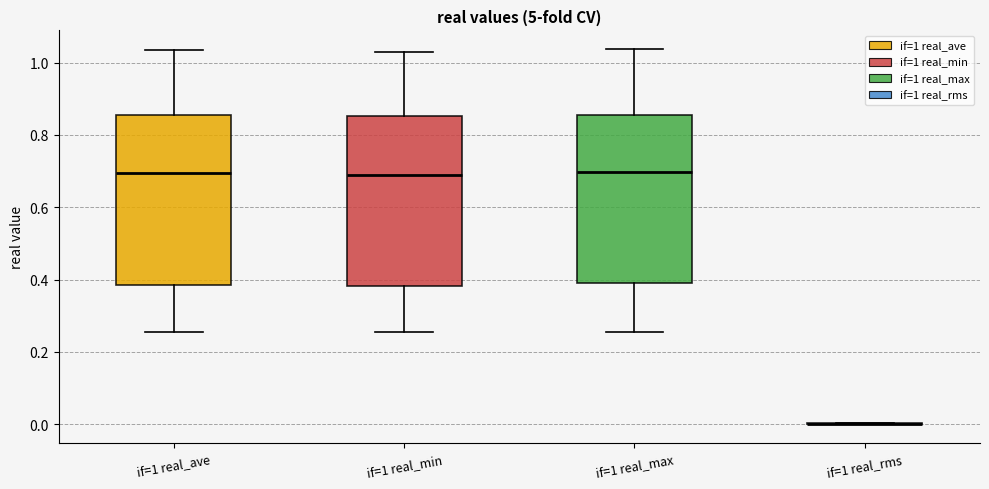

Reading left to right, read every box against the y-axis: the position of its median line, the range the box covers, and the ends of its whiskers. The values are not printed on the chart, so give them approximately, as read against the axis.

if=1 real_ave: median 0.70, box 0.38 to 0.86, whiskers 0.26 to 1.04
if=1 real_min: median 0.70, box 0.38 to 0.86, whiskers 0.26 to 1.04
if=1 real_max: median 0.70, box 0.38 to 0.86, whiskers 0.26 to 1.04
if=1 real_rms: box collapsed to a line at 0.00, whiskers 0.00 to 0.00